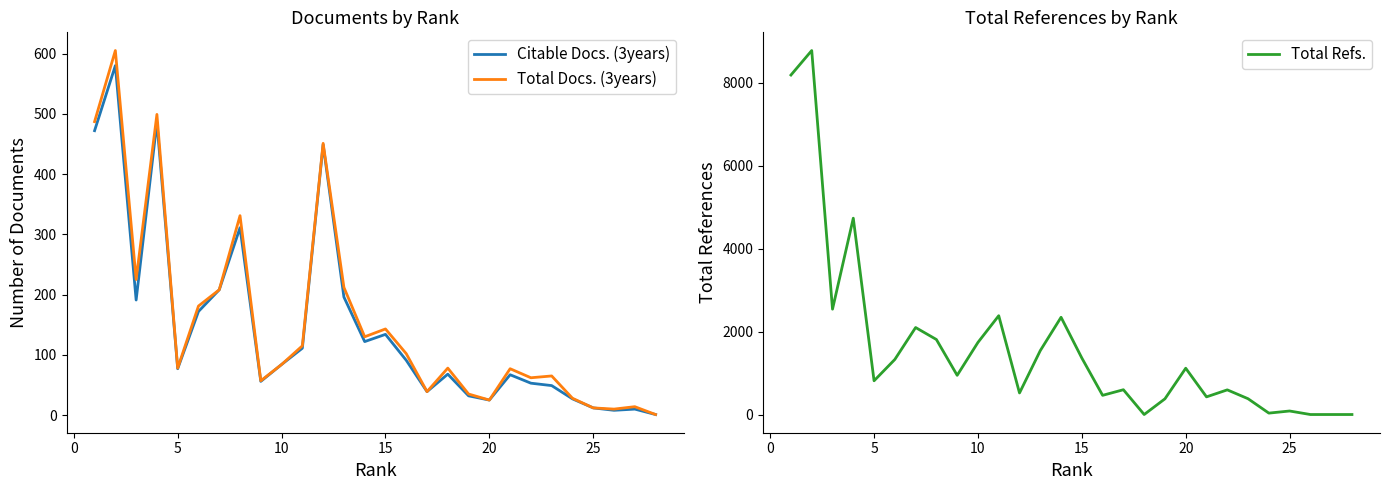

The value of Citable Docs. (3years) at 20 is 25. True or false?

True